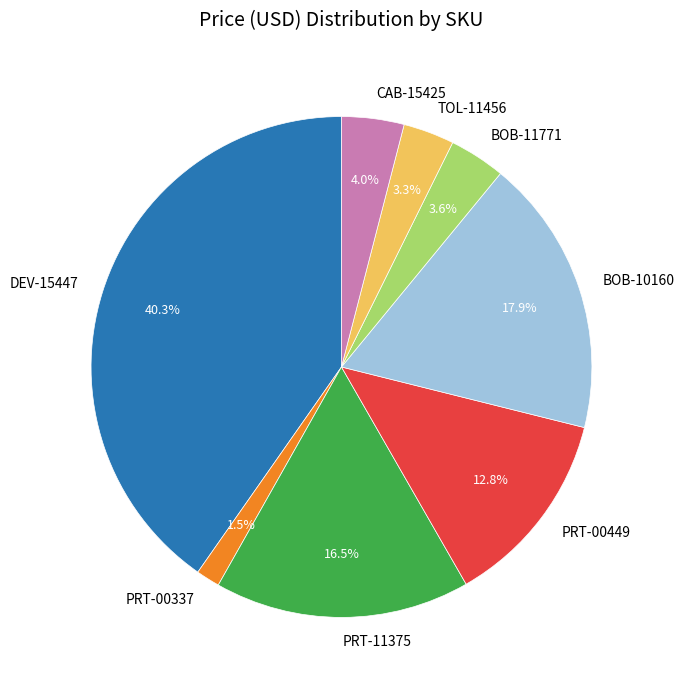

How much of the chart is everything except BOB-10160?

82.1%